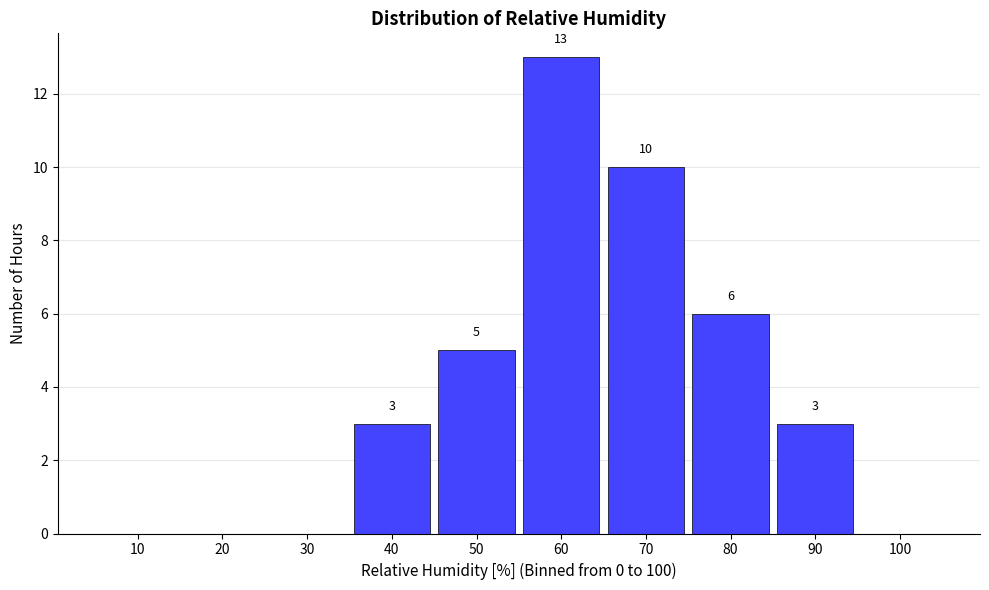

Reading left to right, what are all the values shown in this chart?

10=0	20=0	30=0	40=3	50=5	60=13	70=10	80=6	90=3	100=0